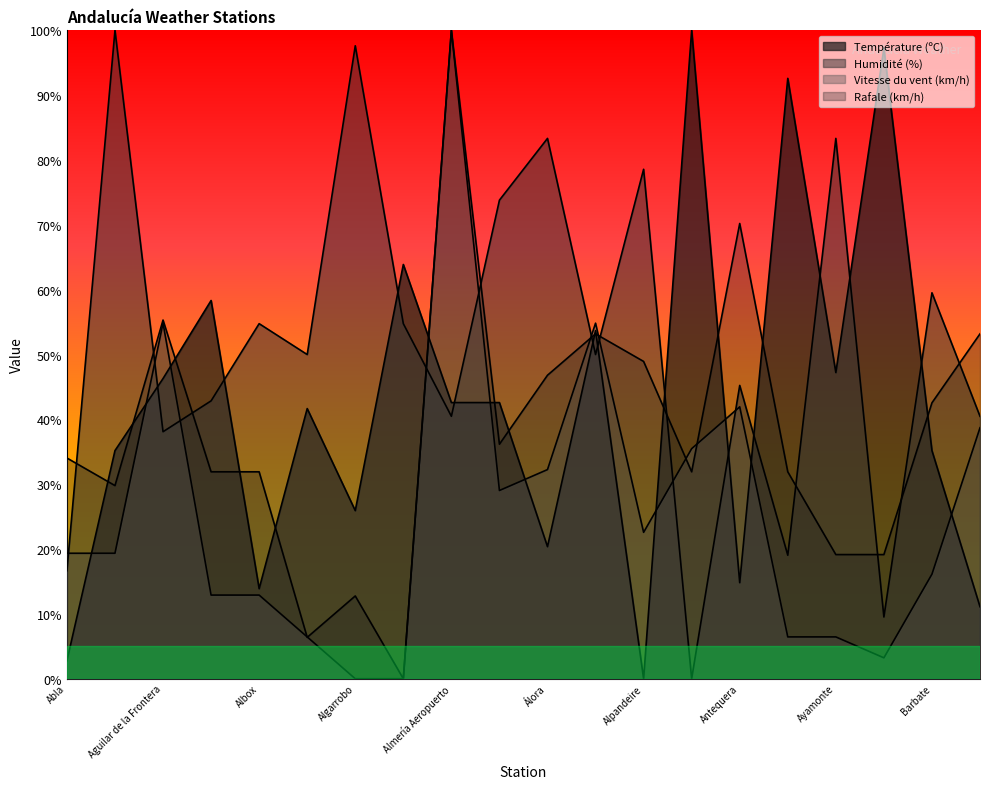

What position from the left is Baza?

20